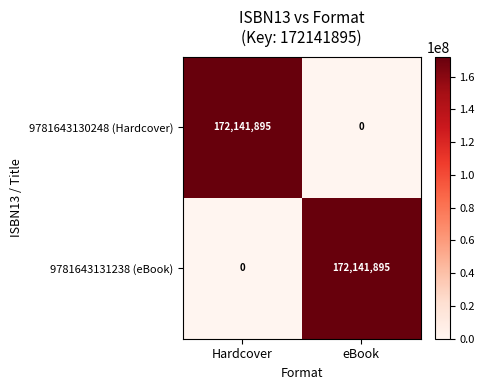

What is the sum of the 9781643130248 (Hardcover) values at eBook and Hardcover?

172141895